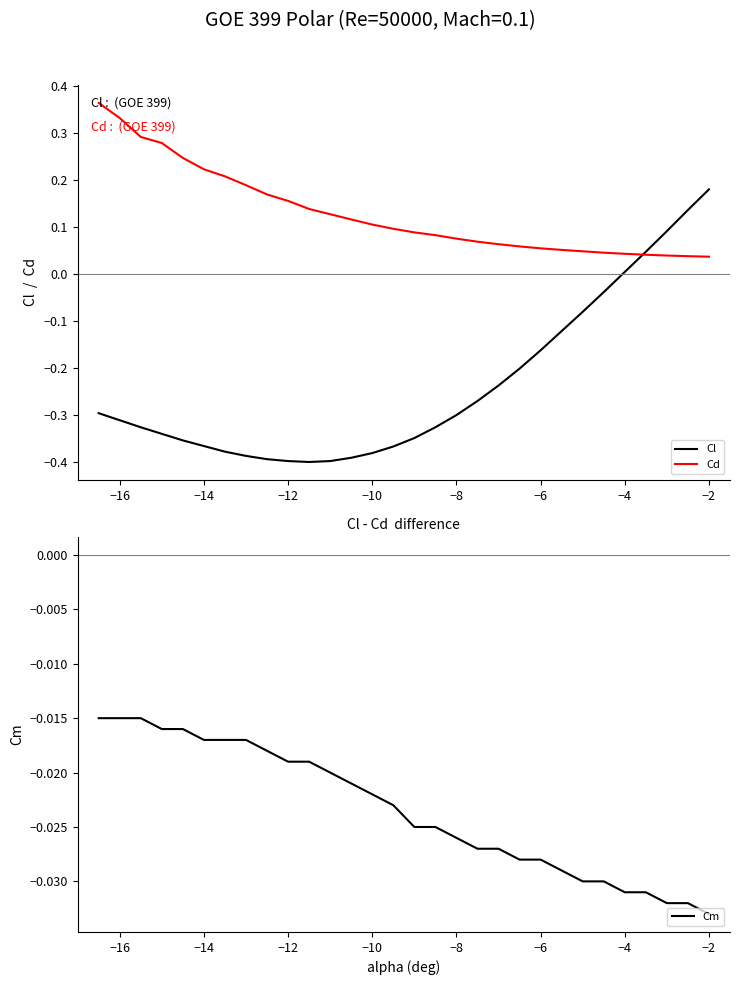

What is the sum of all Cd values?

3.9